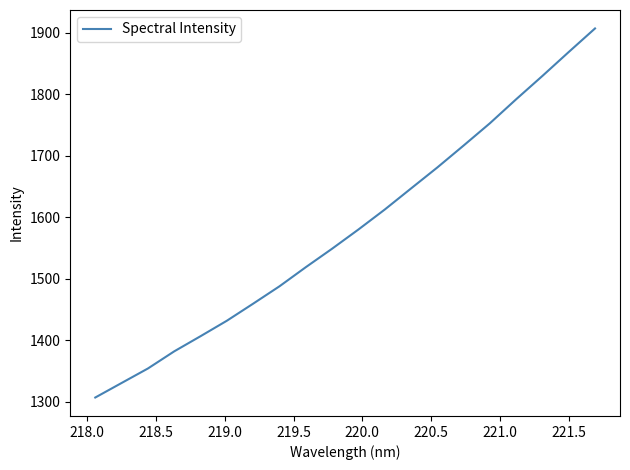

What is the difference between the maximum and minimum values?

600.0